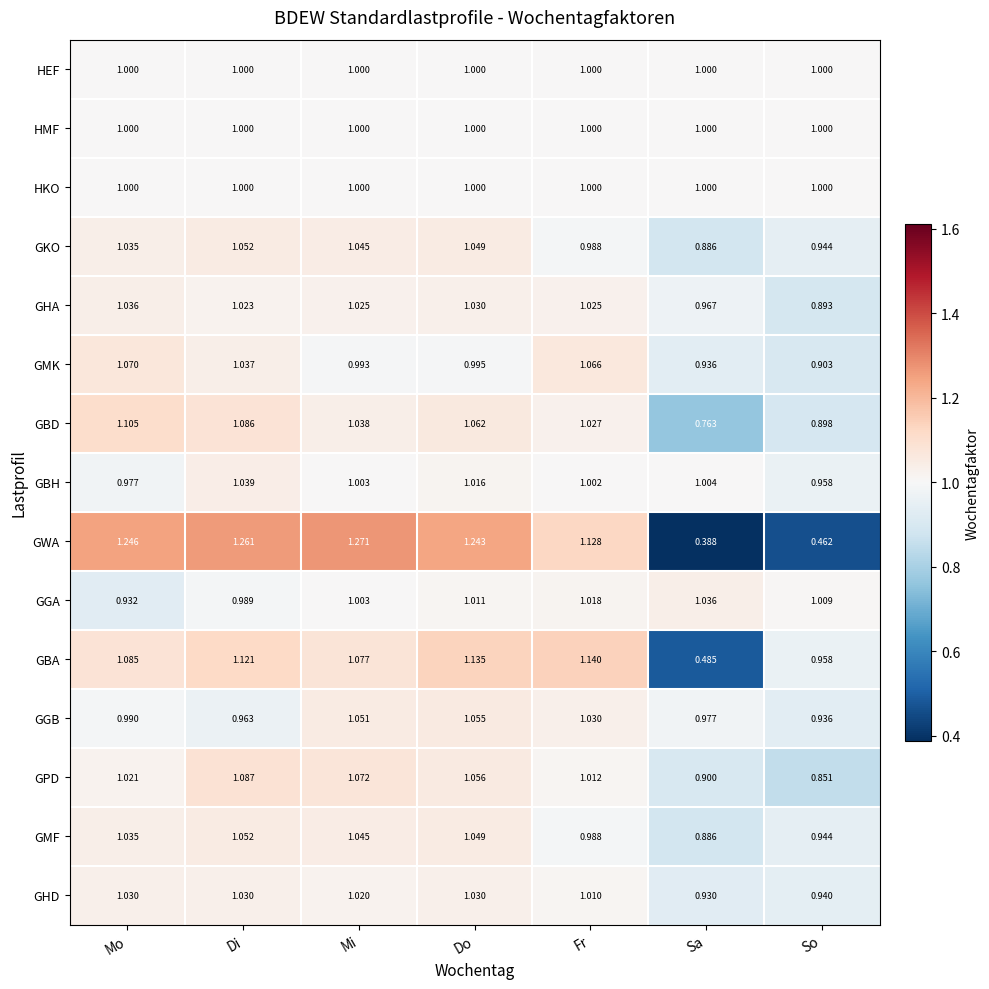

At which category does the chart reach its peak across all series?

Mi